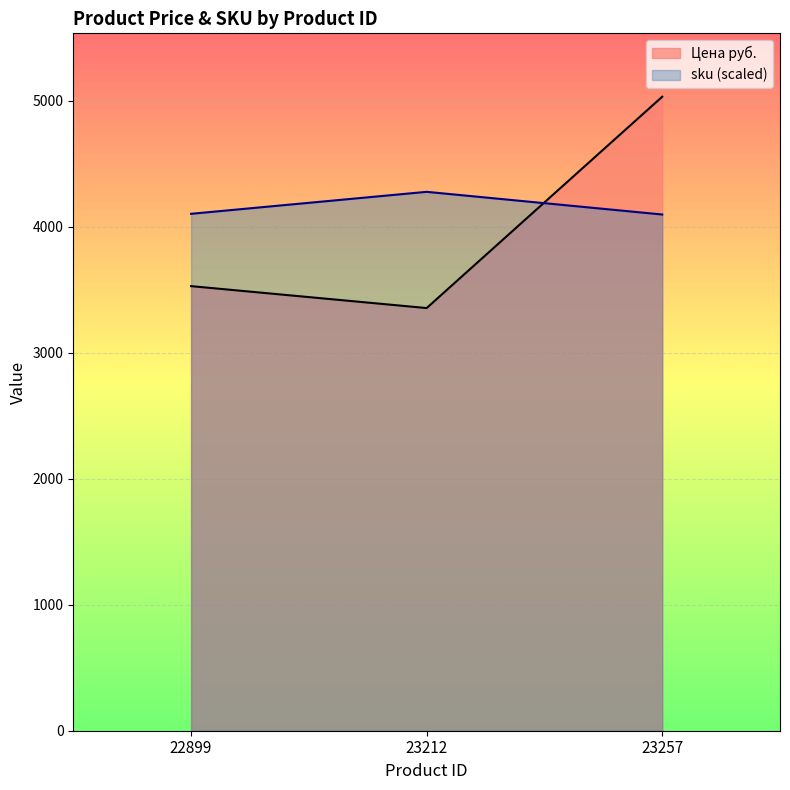

Which series changed the most between 22899 and 23257?

Цена руб.